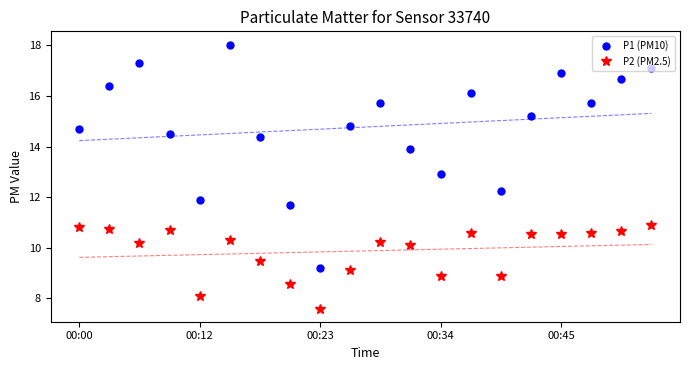

Which series has the largest range (max minus min)?

P1 (PM10)